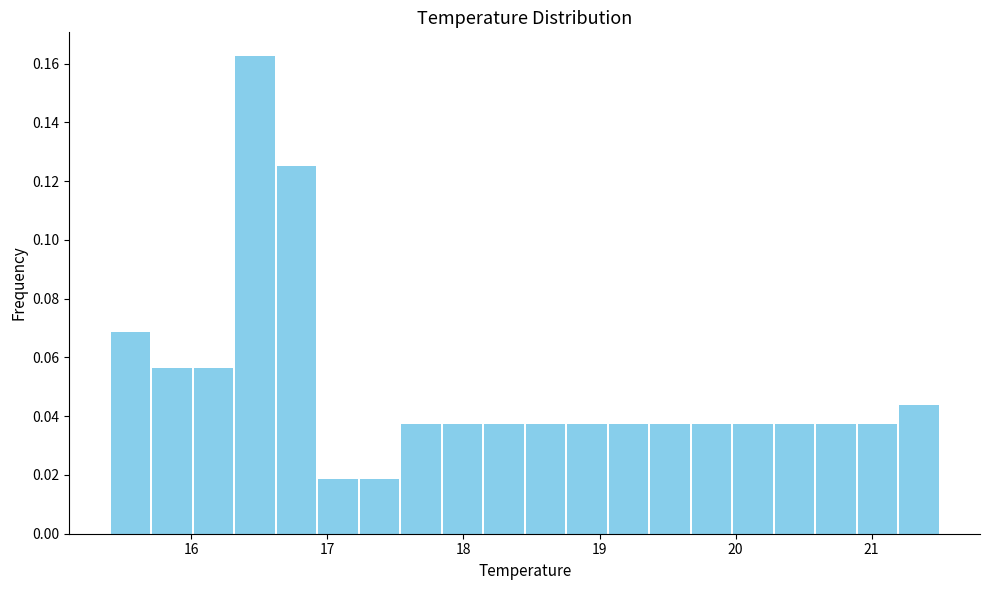

Around what value on the x-axis is the tallest bar? Give the approximate position of its centre, as read against the axis.

16.5